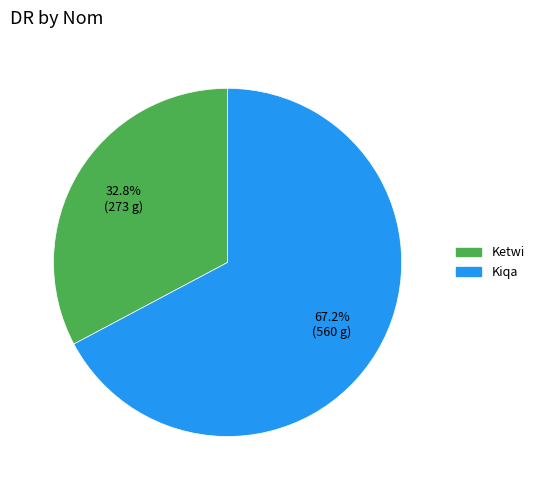

What percentage is the Kiqa slice, to the nearest percent?

67%